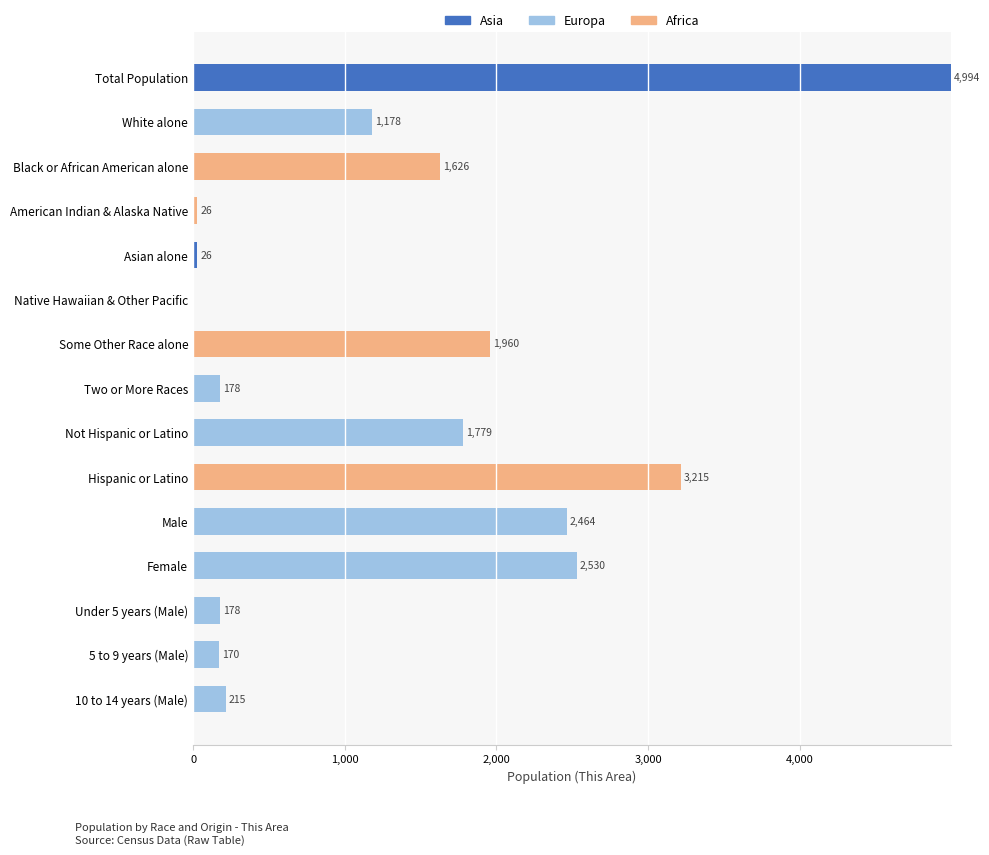

How many data points does each series have?

15